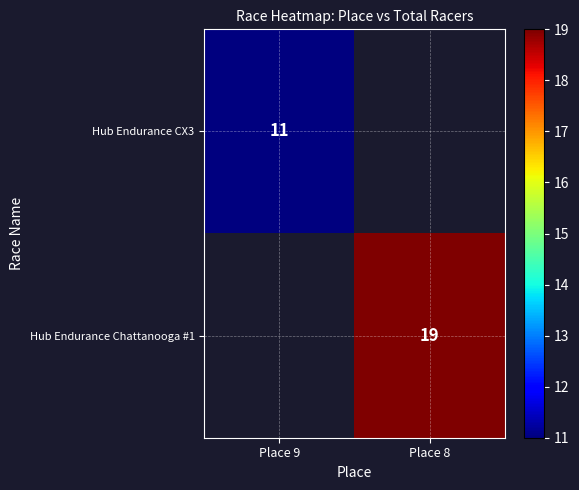

True or false: Hub Endurance CX3 has a value of 11 at Place 9.

True